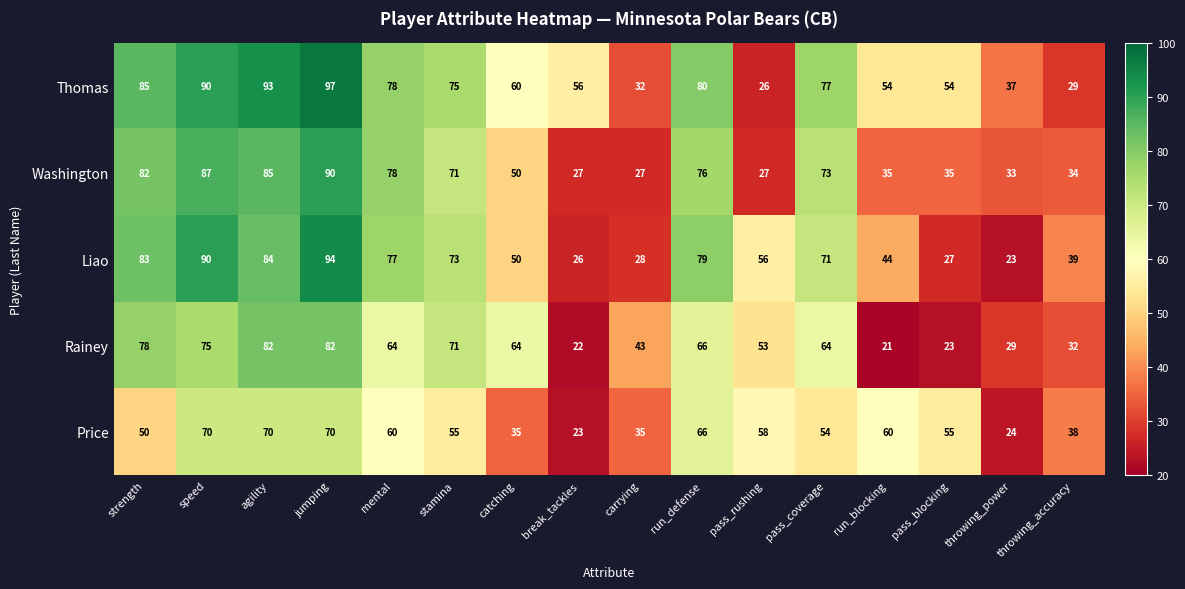

Which series changed the most between pass_blocking and throwing_power?

Price